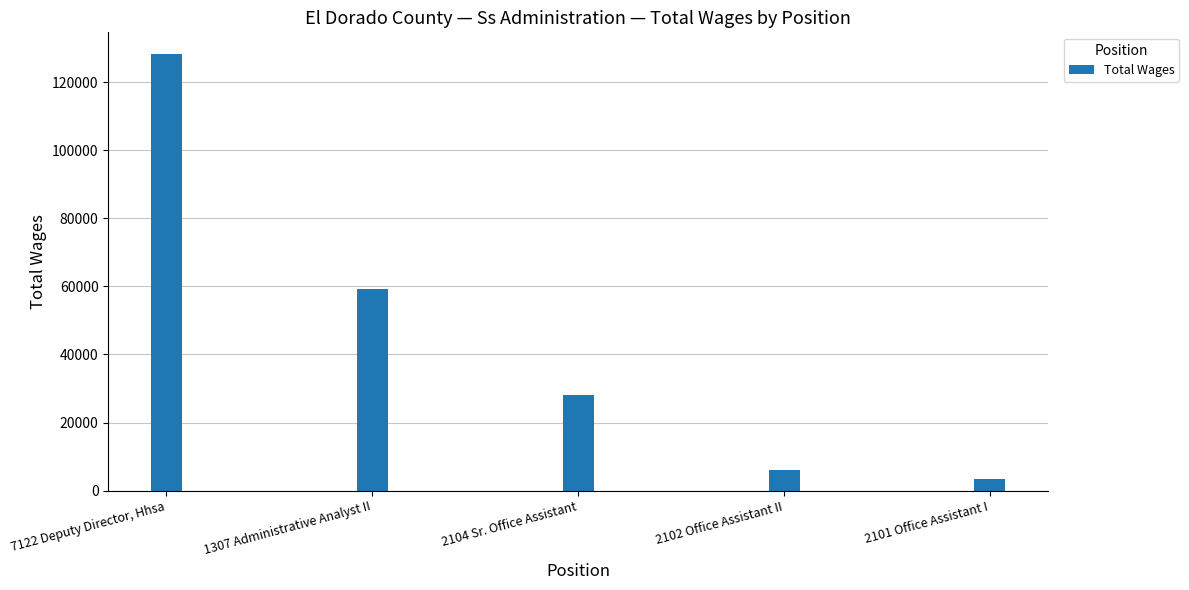

What is the value of the 3rd bar from the left?

28053